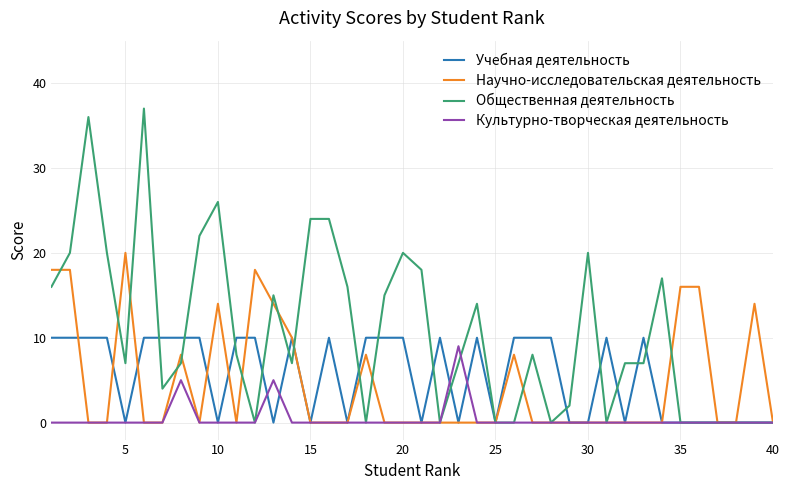

Which series has the largest total across all categories?

Общественная деятельность